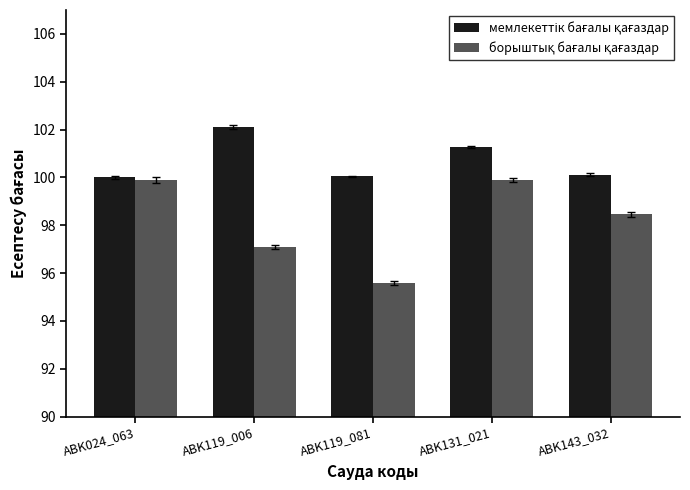

What is the total value across all series at ABK143_032?

198.6